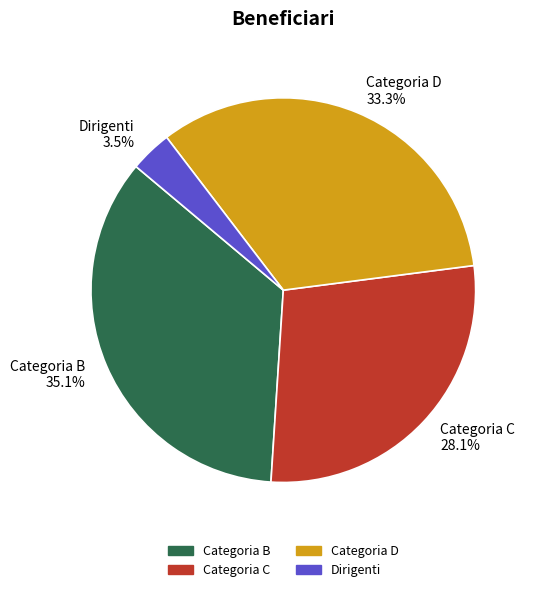

How many segments does this pie chart have?

4